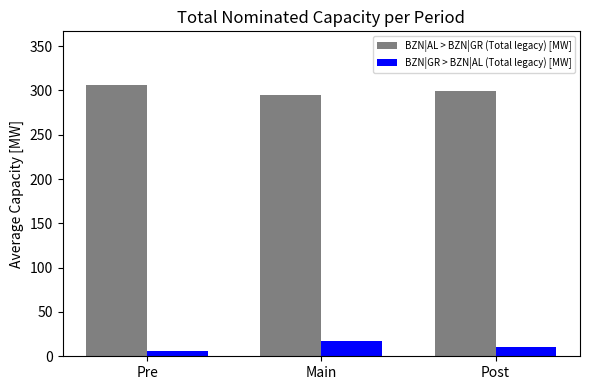

Count the number of data series in this chart.

2